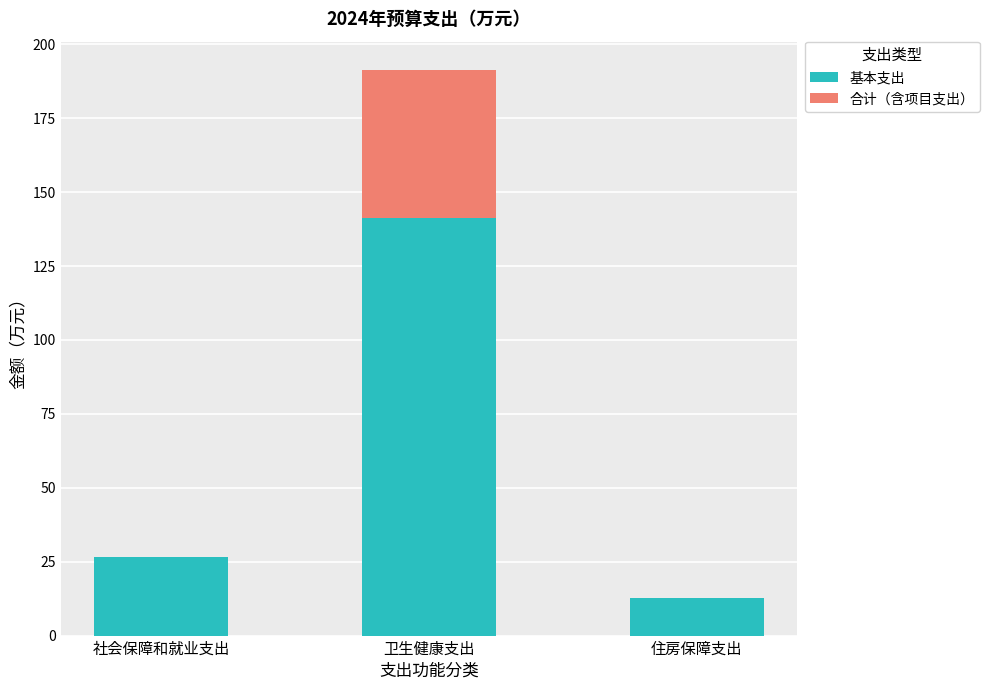

Reading left to right, transcribe the values for 基本支出.

社会保障和就业支出=26.5	卫生健康支出=141.3	住房保障支出=12.7